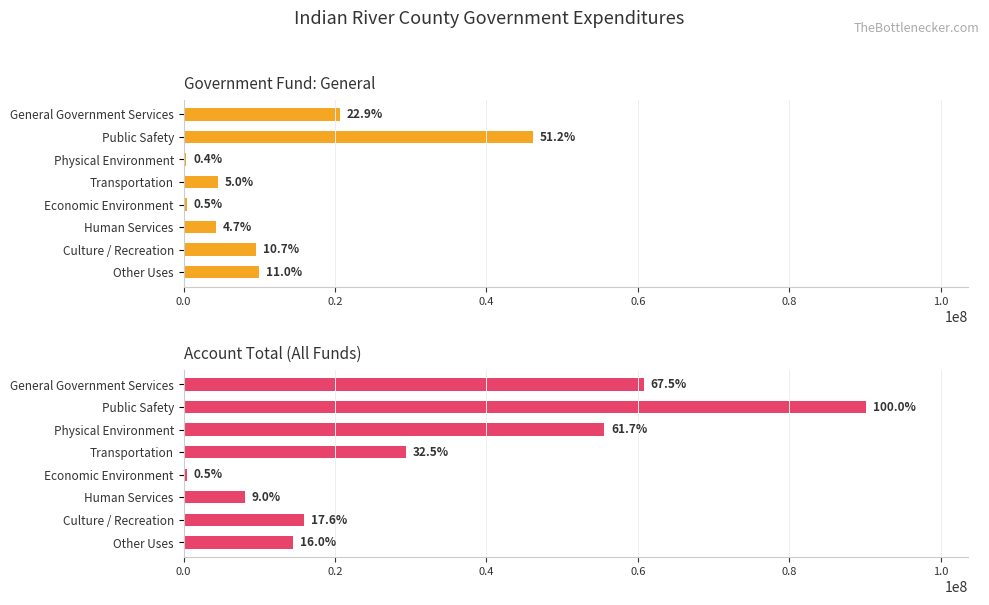

What is the maximum value shown in the chart?

90130190